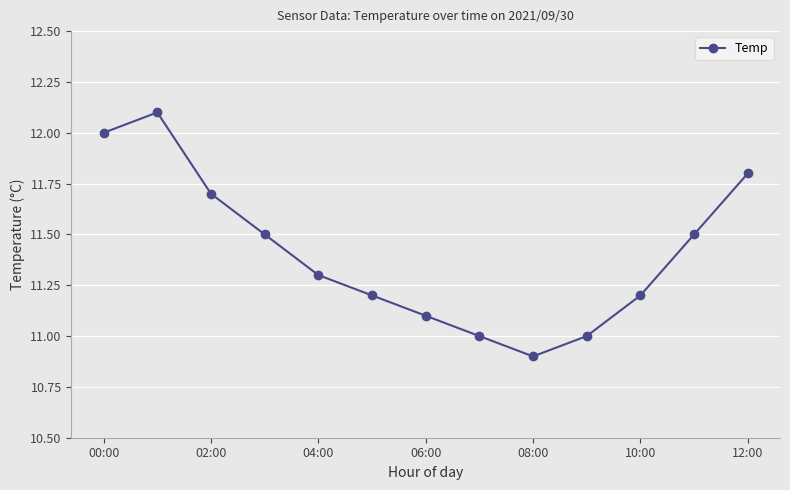

True or false: the data has more than 2 interior local peaks.

False